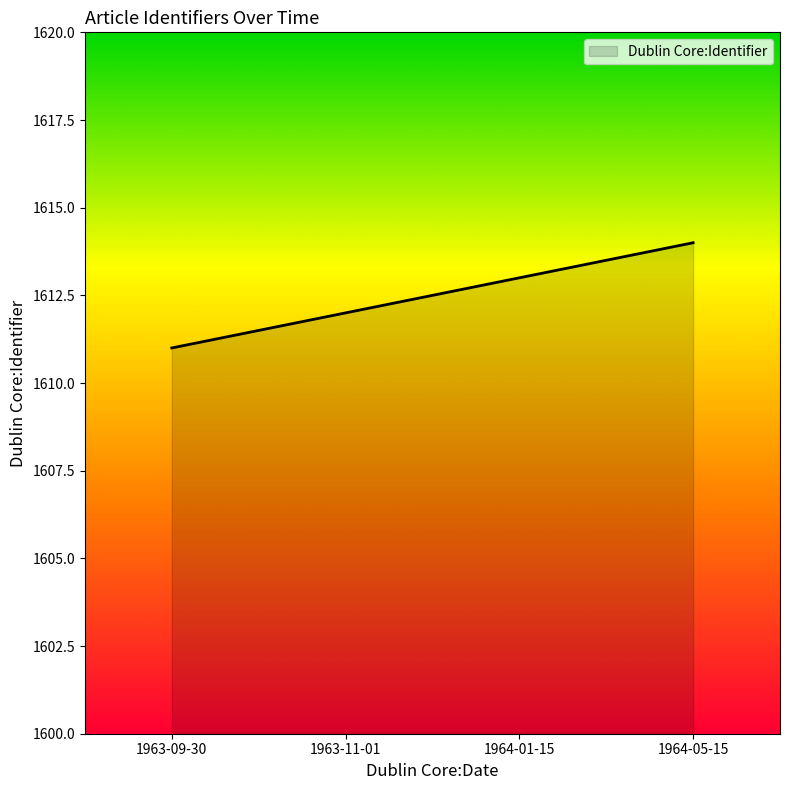

What is the sum of the values at 1963-11-01 and 1964-01-15?

3225